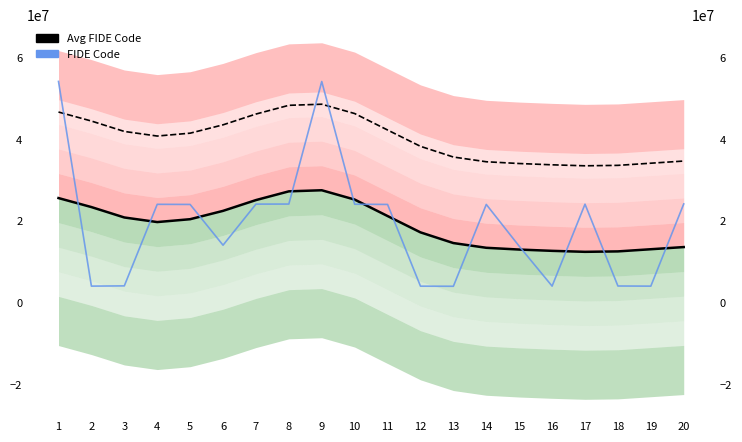

Is it true that FIDE Code equals 39583737.1 at 7?

False